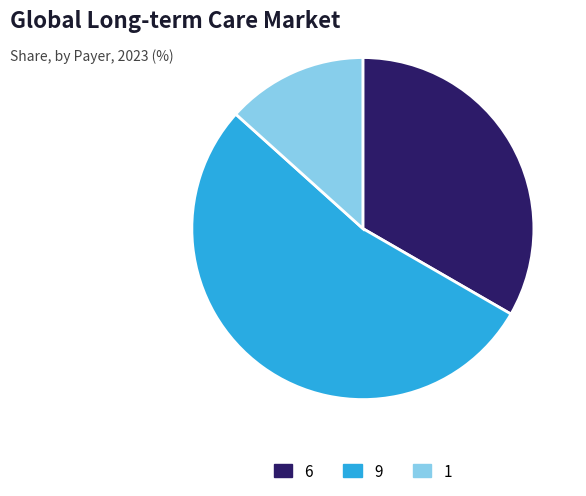

Which has a higher value, 9 or 6?

9